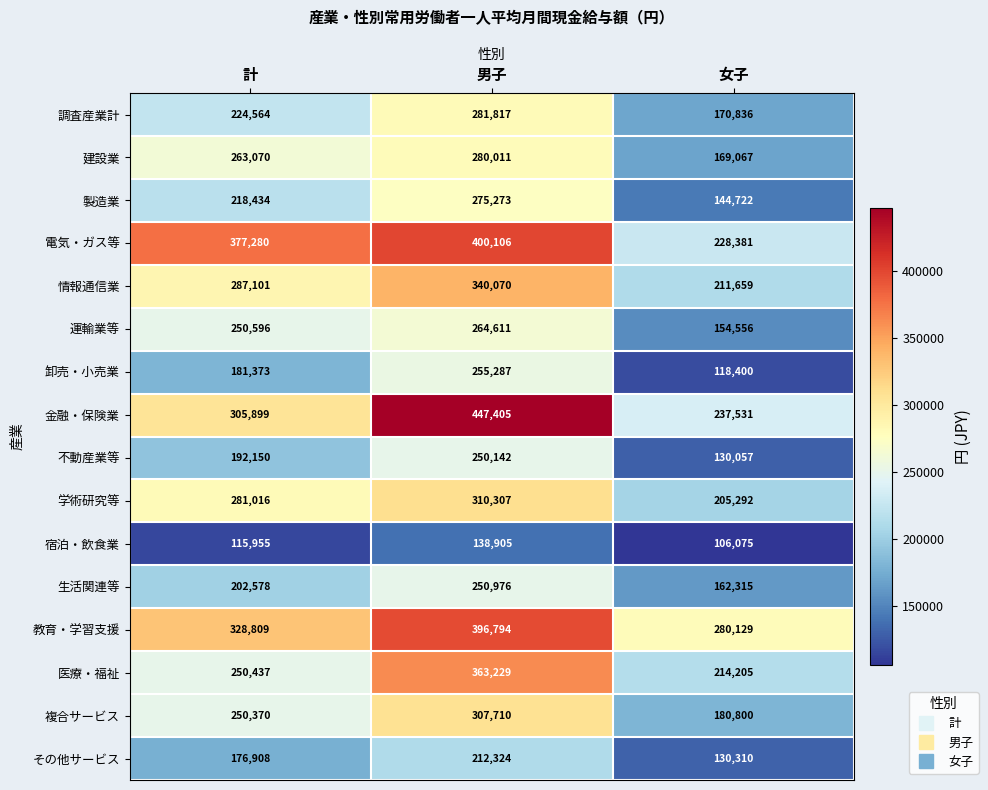

What is the greatest value displayed?

447405